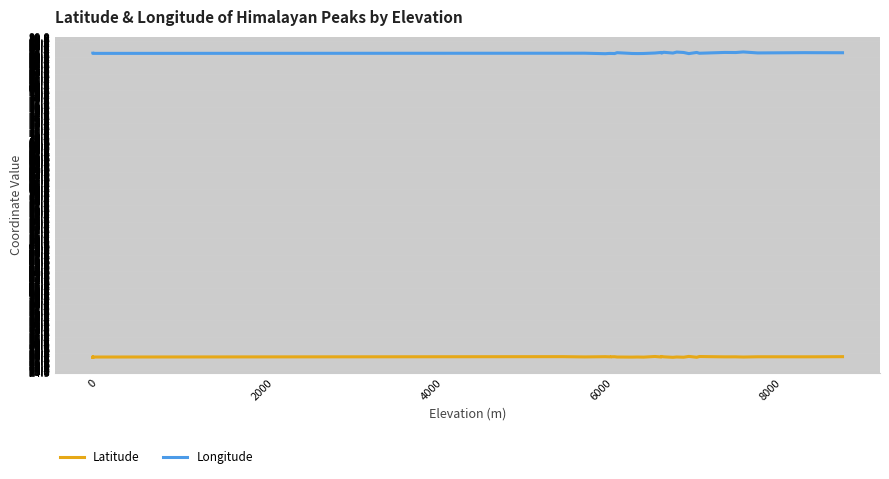

What is the sum of all Longitude values?

3127.1